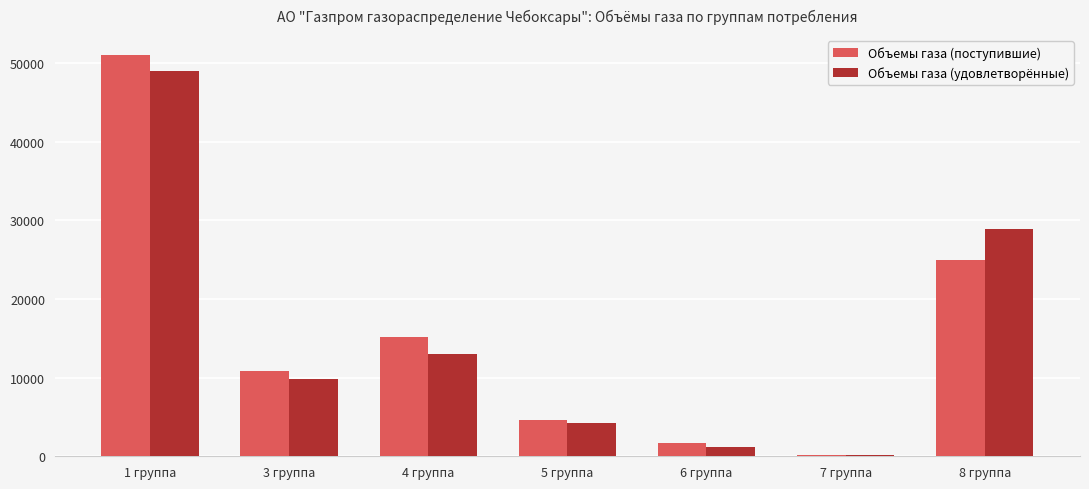

What is the sum of all Объемы газа (удовлетворённые) values?

106223.8